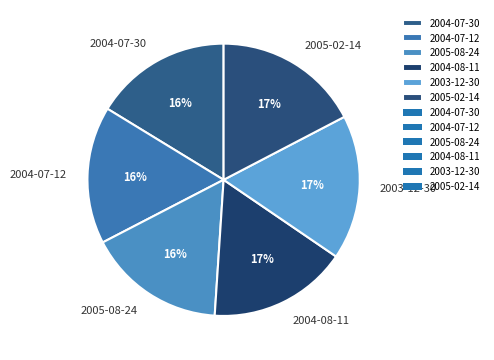

To the nearest percent, what is the difference between the largest and smallest slice percentages?

1%